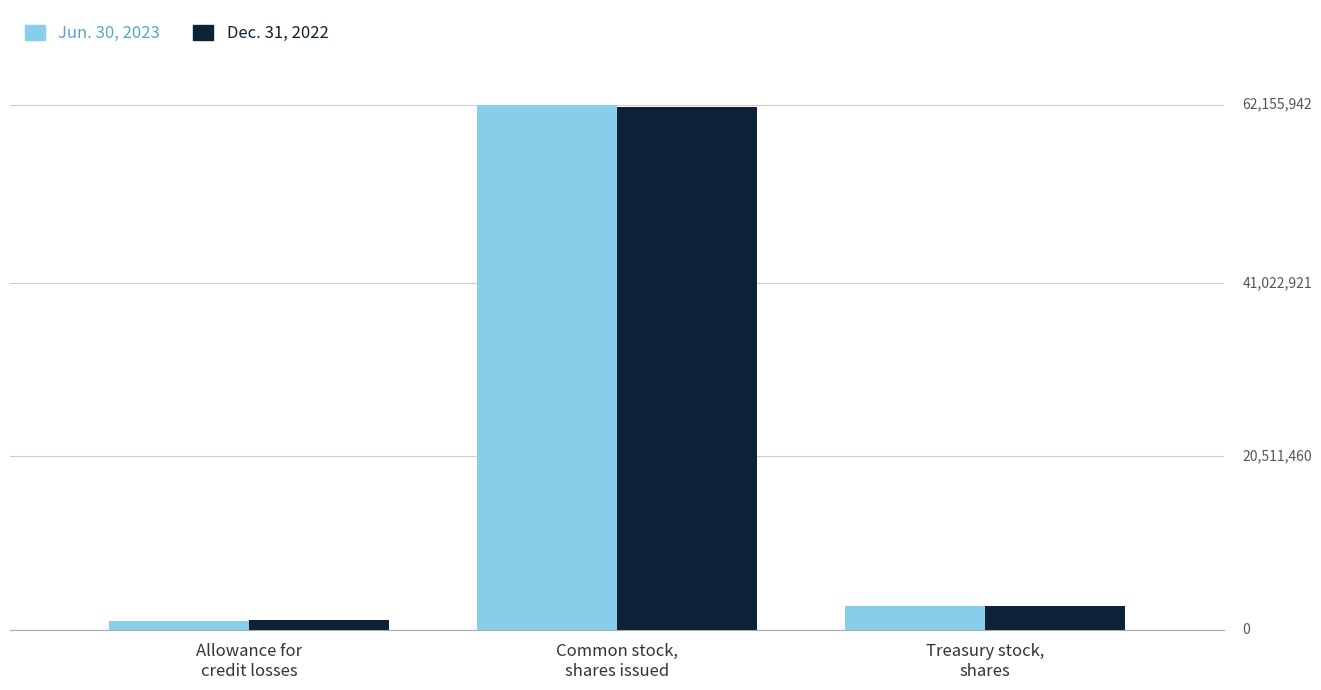

Reading left to right, extract all data points from this chart.

Jun. 30, 2023: Allowance for
credit losses=964000	Common stock,
shares issued=62155942	Treasury stock,
shares=2735083
Dec. 31, 2022: Allowance for
credit losses=1128000	Common stock,
shares issued=61877686	Treasury stock,
shares=2735083